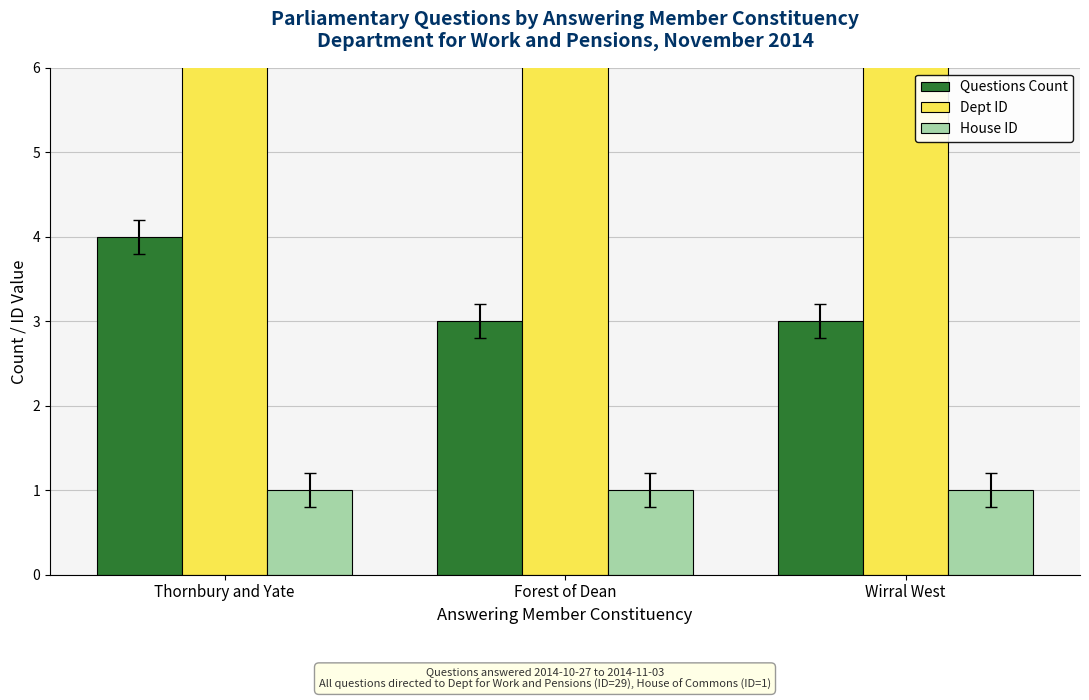

How many series are shown in this chart?

3